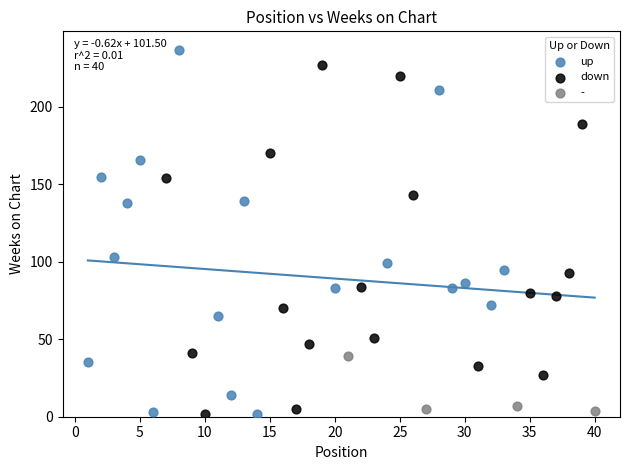

Which series has the widest spread of Y values?

up